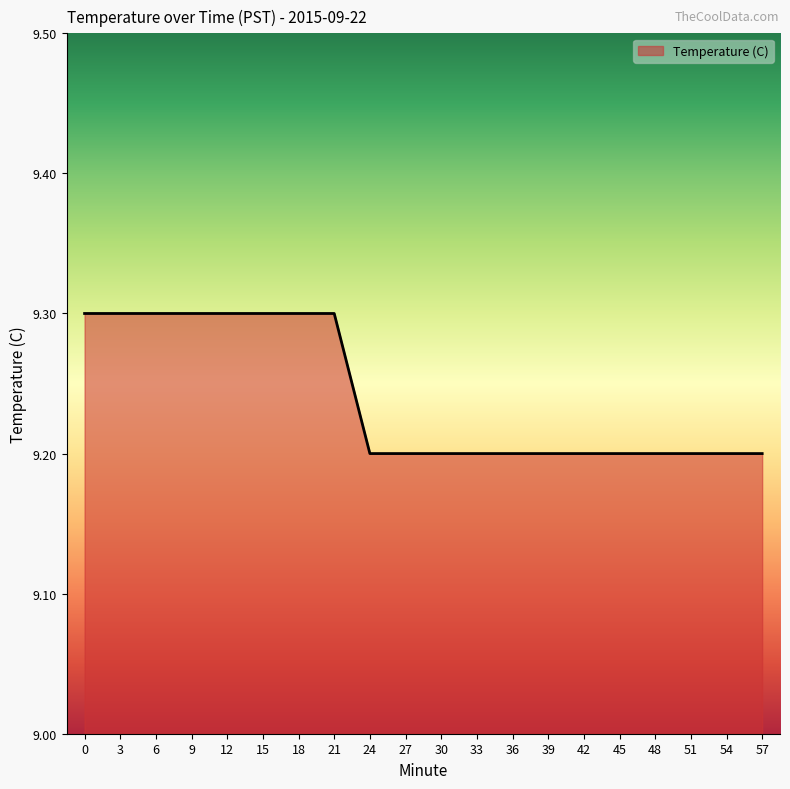

How many categories are shown in the chart?

20